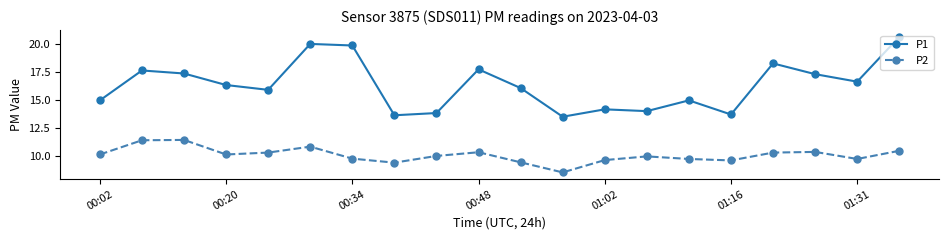

What is the value of the P1 point at the 2nd from the left?

17.6